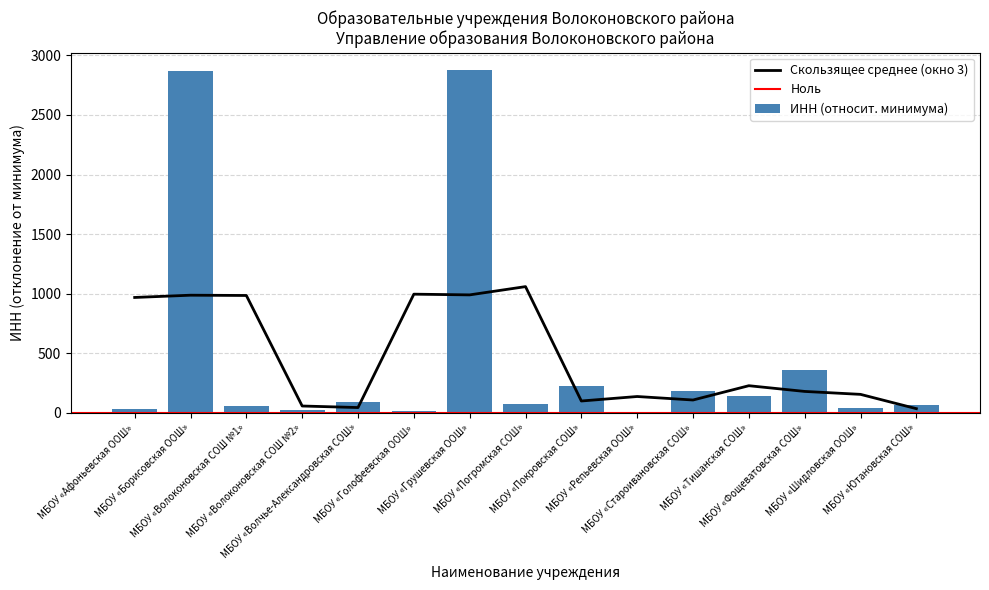

Does the chart contain stacked bars?

No